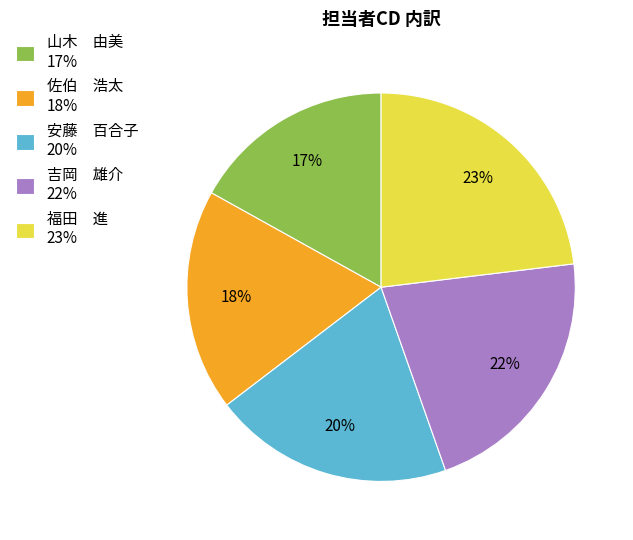

To the nearest percent, what percentage of the pie is 安藤 百合子 20%?

20%